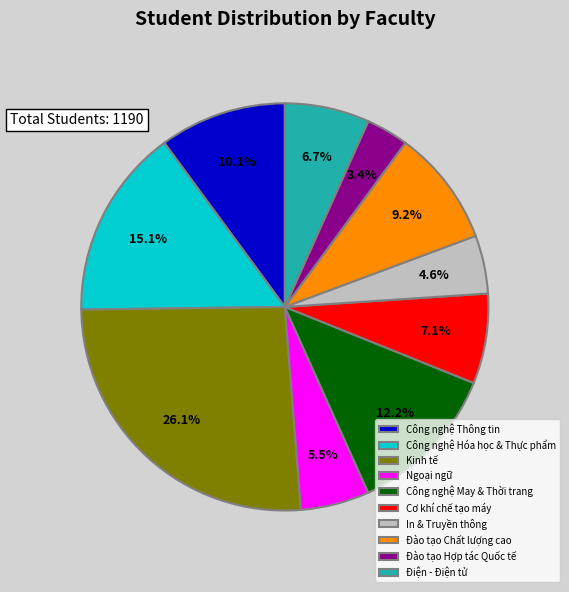

To the nearest percent, what is the combined percentage of Đào tạo Chất lượng cao and In & Truyền thông?

14%